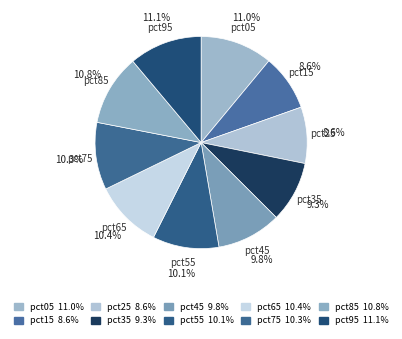

What portion of the pie excludes pct85?

89.2%